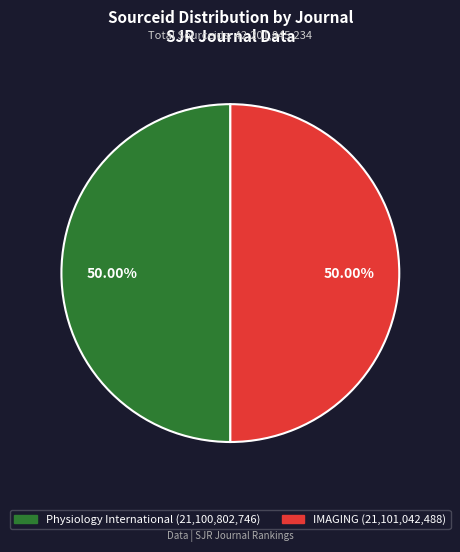

Combined, do Physiology International and IMAGING account for over 50%?

Yes